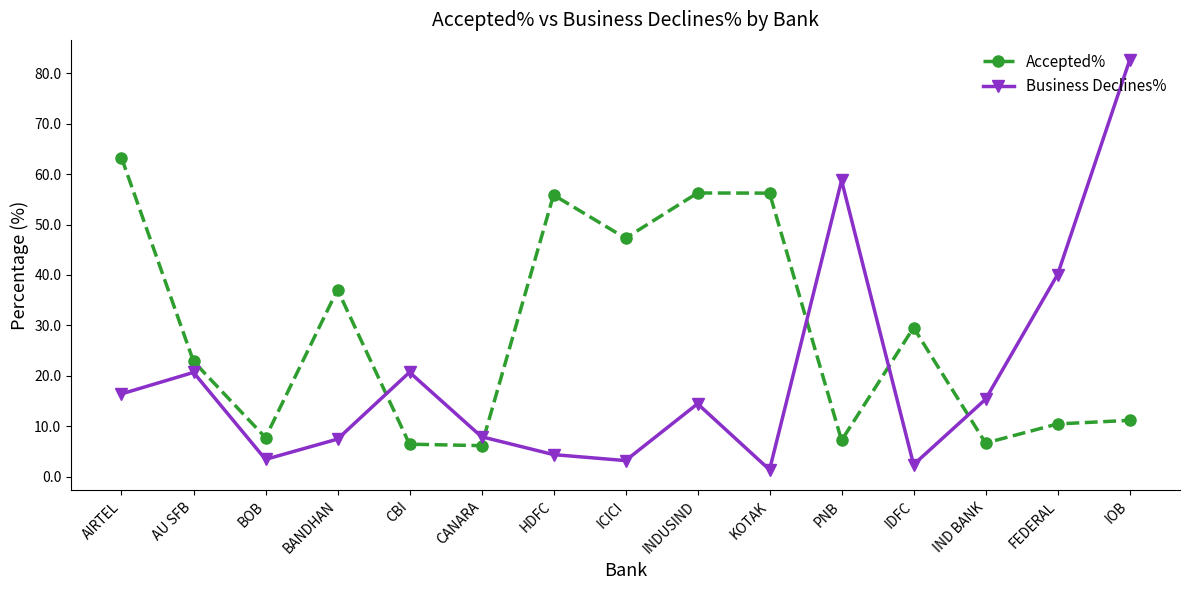

What is the sum of all Business Declines% values?

299.2